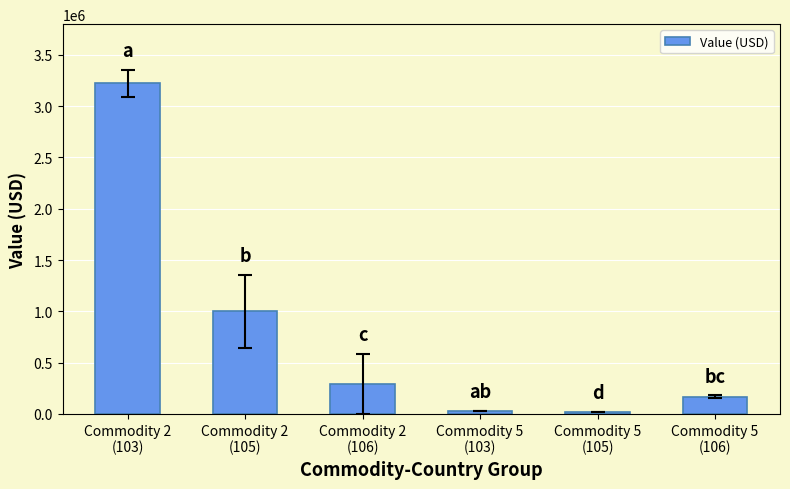

What is the difference between the maximum and minimum values?

3206438